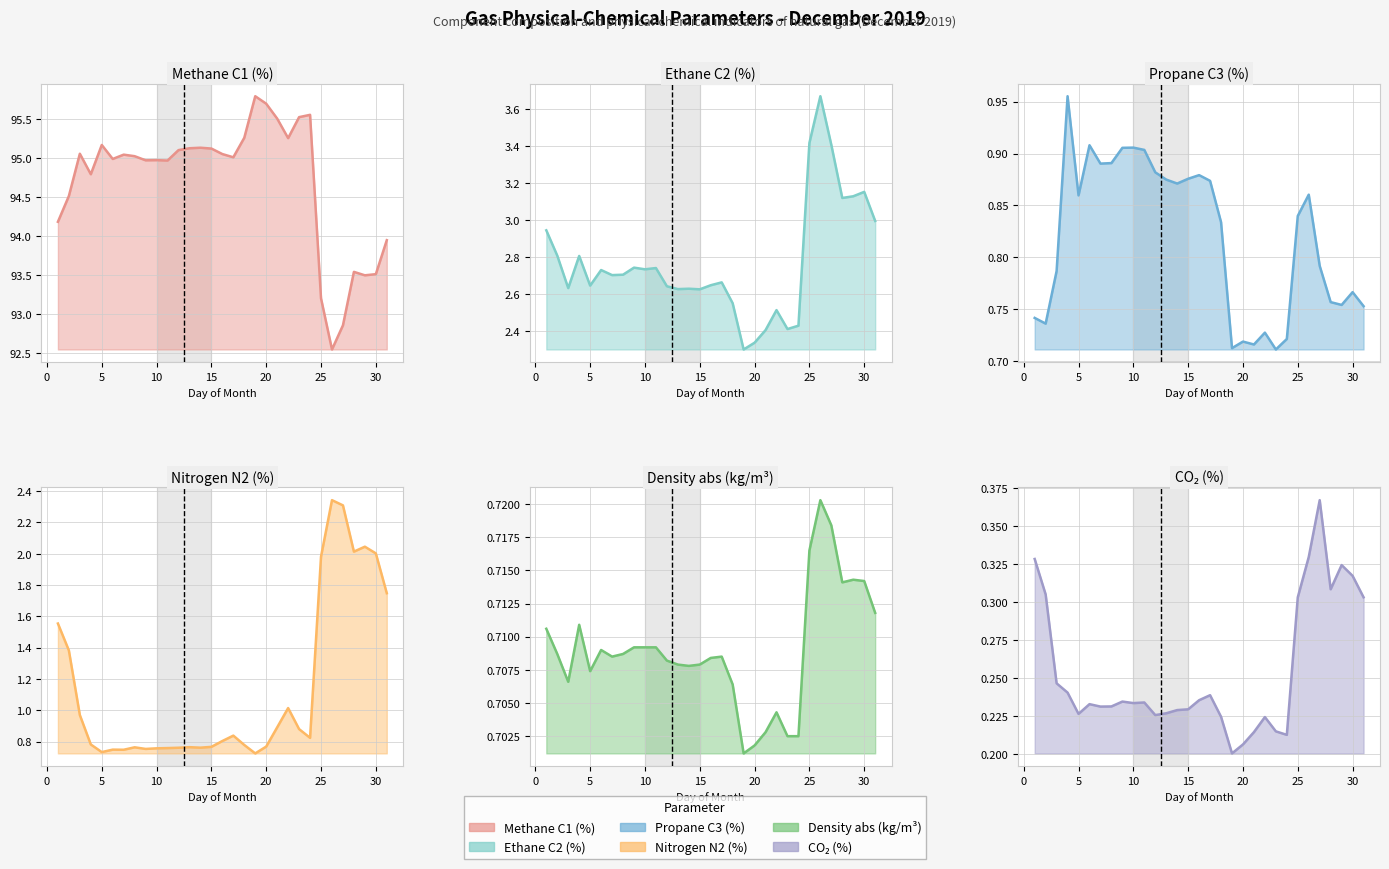

Reading left to right, what are all the values shown in this chart?

methane_C1: 94.2	94.5	95.1	94.8	95.2	95.0	95.0	95.0	95.0	95.0	95.0	95.1	95.1	95.1	95.1	95.1	95.0	95.3	95.8	95.7	95.5	95.3	95.5	95.6	93.2	92.5	92.9	93.5	93.5	93.5	94.0
ethane_C2: 2.9	2.8	2.6	2.8	2.6	2.7	2.7	2.7	2.7	2.7	2.7	2.6	2.6	2.6	2.6	2.6	2.7	2.6	2.3	2.3	2.4	2.5	2.4	2.4	3.4	3.7	3.4	3.1	3.1	3.2	3.0
propane_C3: 0.7	0.7	0.8	1.0	0.9	0.9	0.9	0.9	0.9	0.9	0.9	0.9	0.9	0.9	0.9	0.9	0.9	0.8	0.7	0.7	0.7	0.7	0.7	0.7	0.8	0.9	0.8	0.8	0.8	0.8	0.8
nitrogen_N2: 1.6	1.4	1.0	0.8	0.7	0.7	0.7	0.8	0.8	0.8	0.8	0.8	0.8	0.8	0.8	0.8	0.8	0.8	0.7	0.8	0.9	1.0	0.9	0.8	2.0	2.3	2.3	2.0	2.0	2.0	1.7
density_abs: 0.7	0.7	0.7	0.7	0.7	0.7	0.7	0.7	0.7	0.7	0.7	0.7	0.7	0.7	0.7	0.7	0.7	0.7	0.7	0.7	0.7	0.7	0.7	0.7	0.7	0.7	0.7	0.7	0.7	0.7	0.7
CO2: 0.3	0.3	0.2	0.2	0.2	0.2	0.2	0.2	0.2	0.2	0.2	0.2	0.2	0.2	0.2	0.2	0.2	0.2	0.2	0.2	0.2	0.2	0.2	0.2	0.3	0.3	0.4	0.3	0.3	0.3	0.3